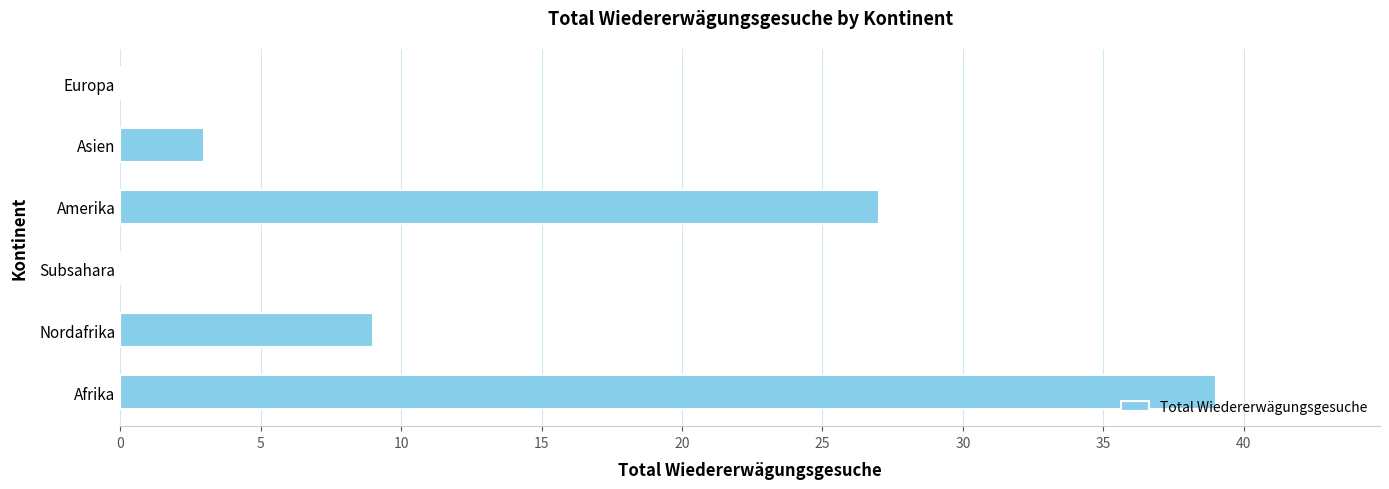

Reading bottom to top, transcribe all the data shown in this chart.

Afrika=39	Nordafrika=9	Subsahara=0	Amerika=27	Asien=3	Europa=0